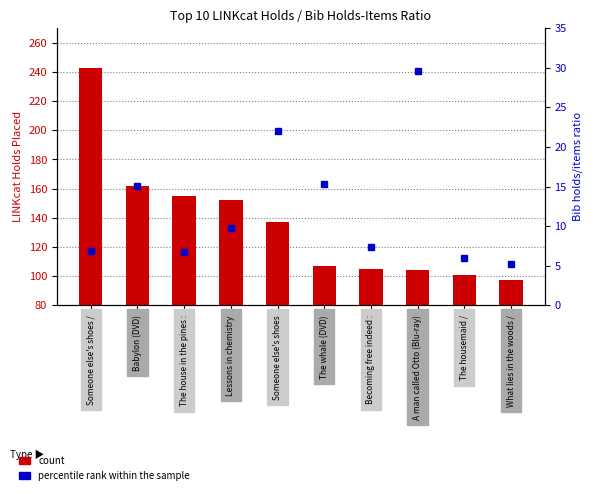

What position from the left is The whale (DVD)?

6